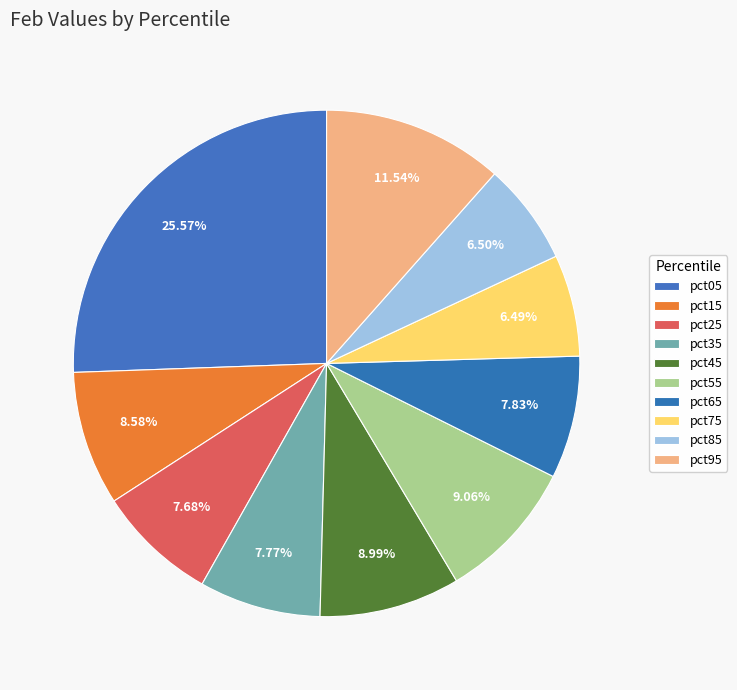

To the nearest percent, what portion does pct85 represent?

7%